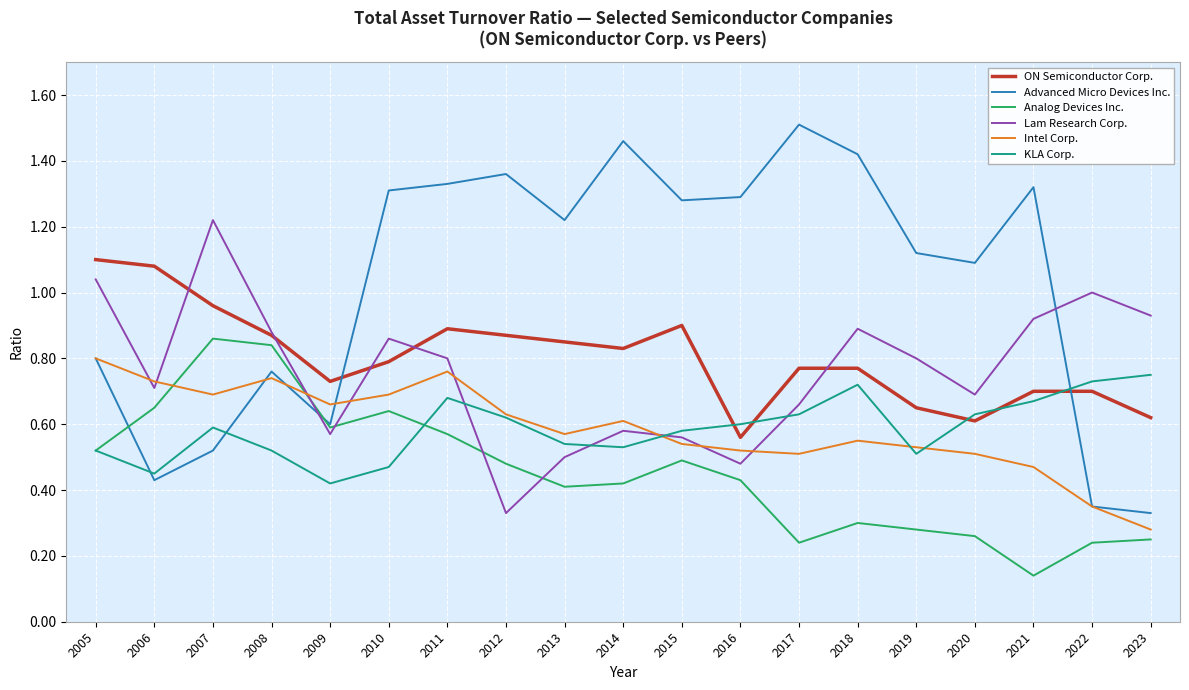

Where is the first local minimum for Analog Devices Inc.?

2009